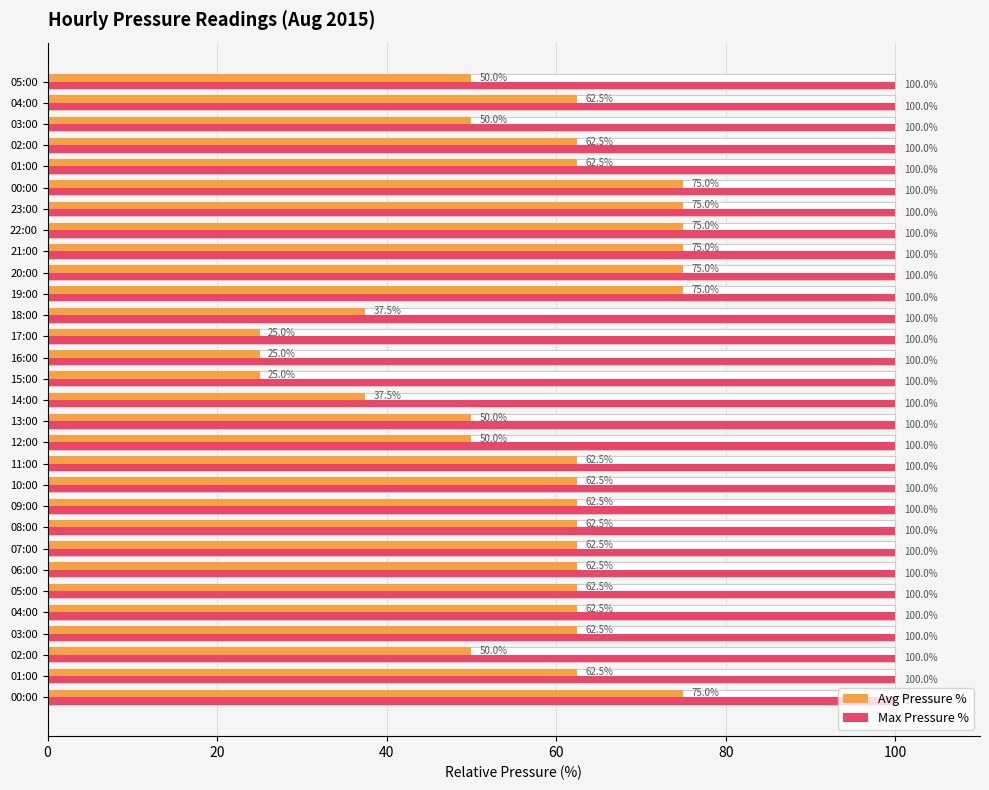

How many data points does each series have?

30